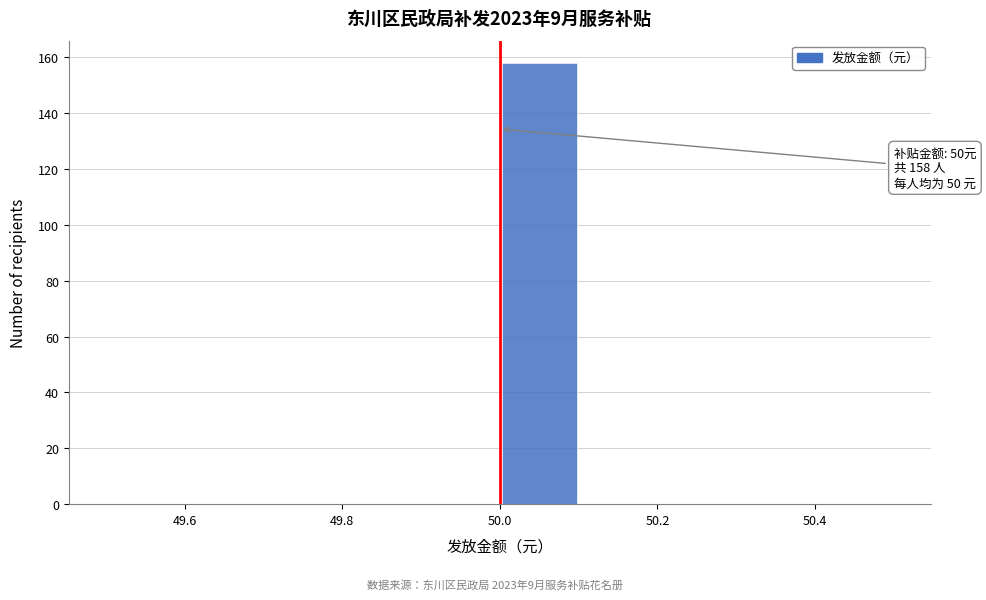

Which range on the x-axis has the tallest bar?

50.0 to 50.1